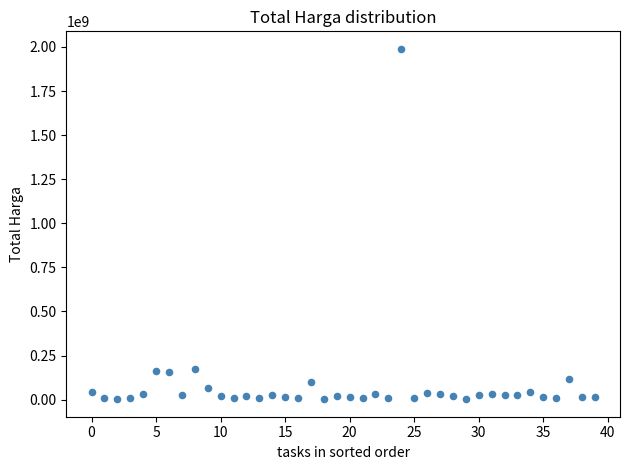

What is the range of Y values (max minus min)?

1987250000